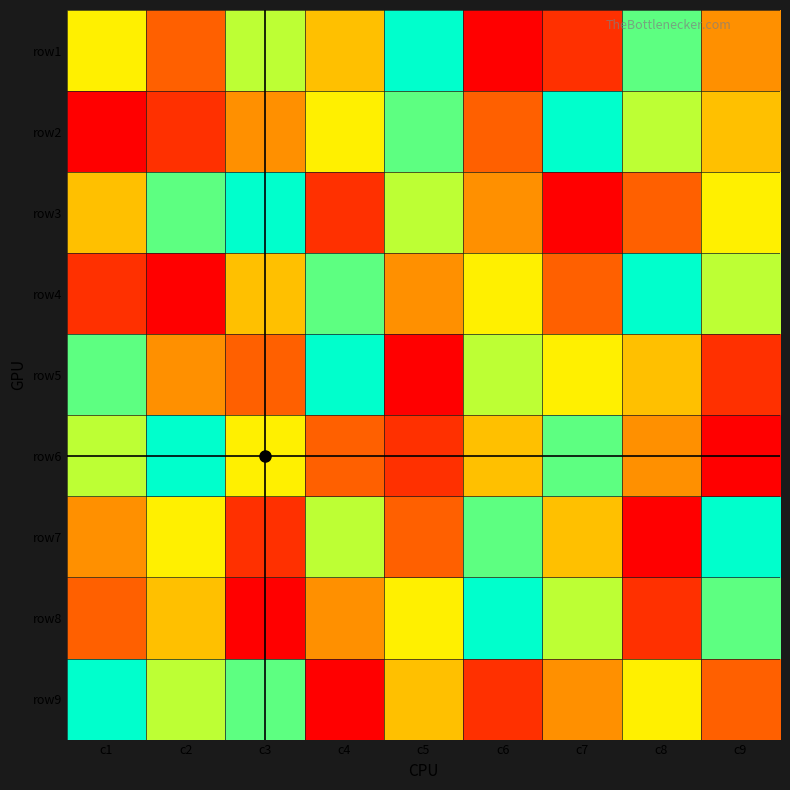

What is the greatest value displayed?

9